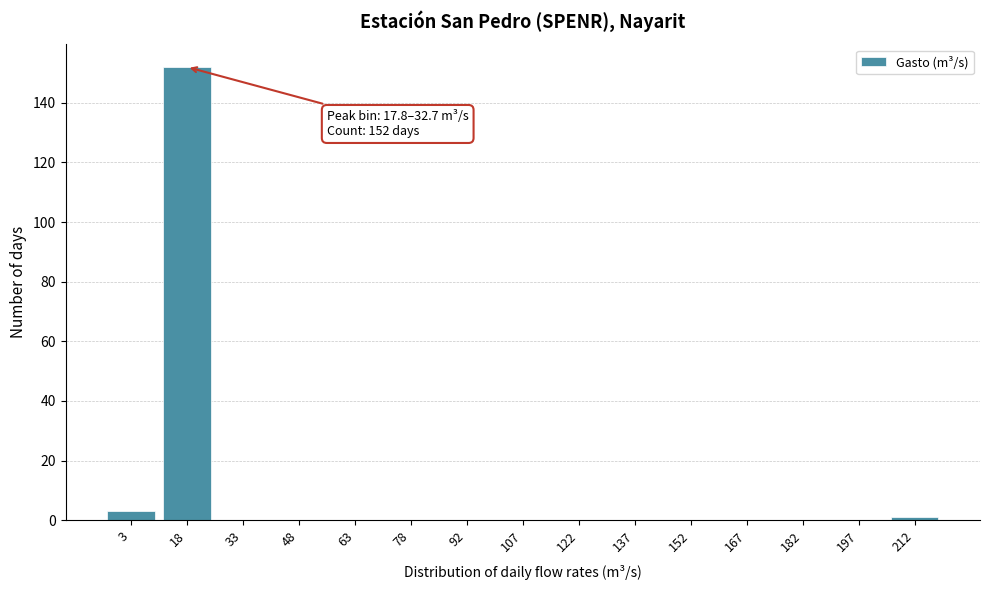

Reading right to left, transcribe all the data shown in this chart.

212=1	197=0	182=0	167=0	152=0	137=0	122=0	107=0	92=0	78=0	63=0	48=0	33=0	18=152	3=3